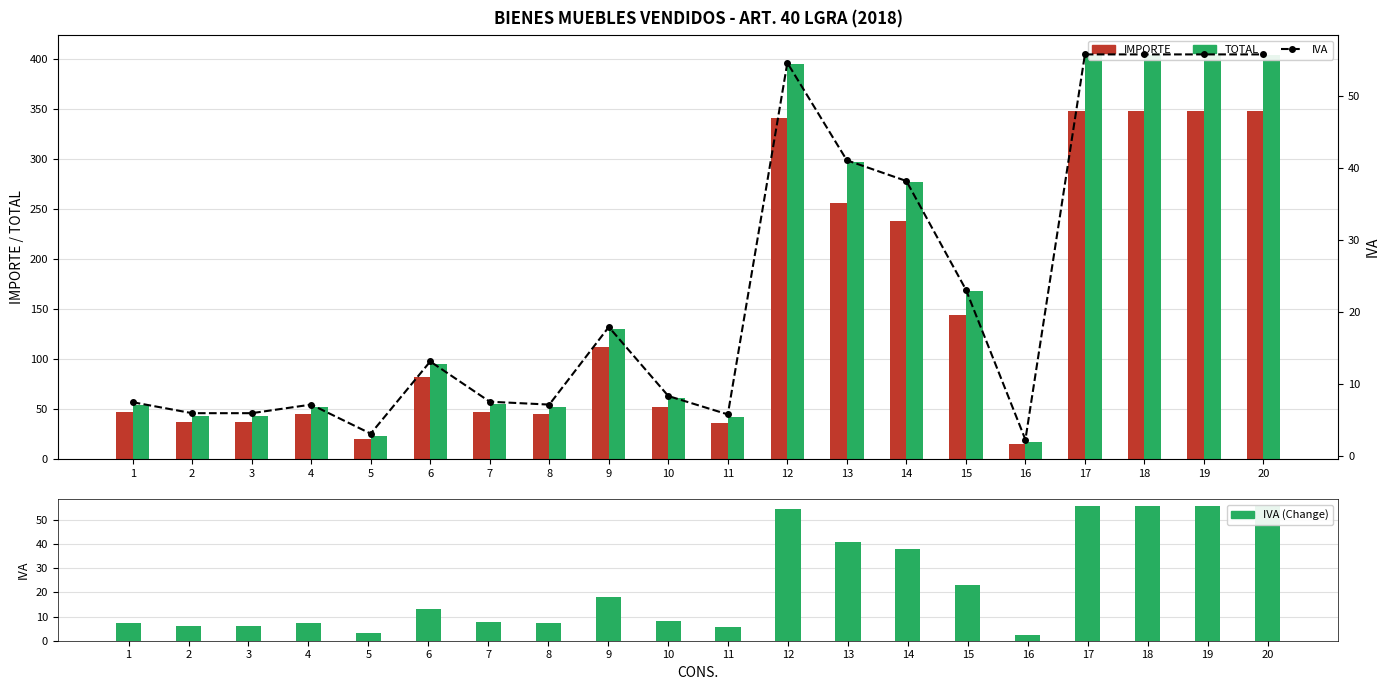

What is the greatest value displayed?

404.0